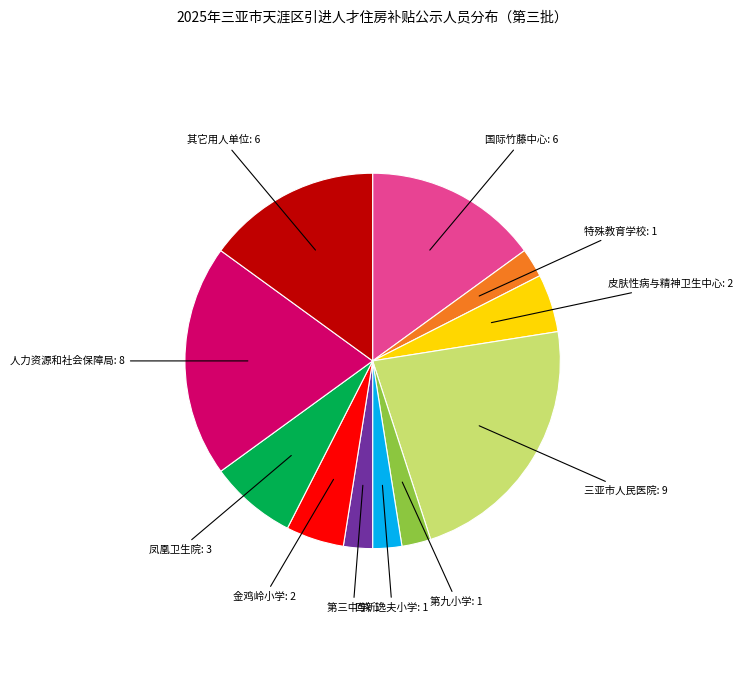

Is there a majority slice in this chart?

No